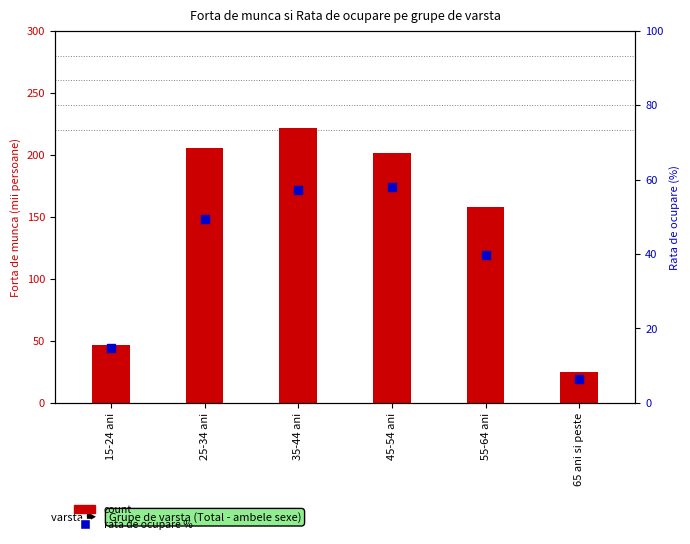

Which series has the largest total across all categories?

count